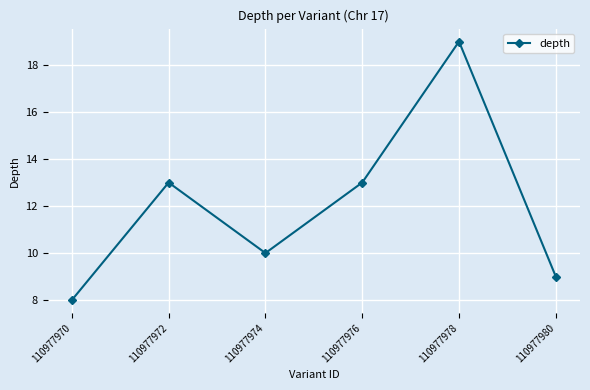

Is it true that the value at 110977976 is 6?

False